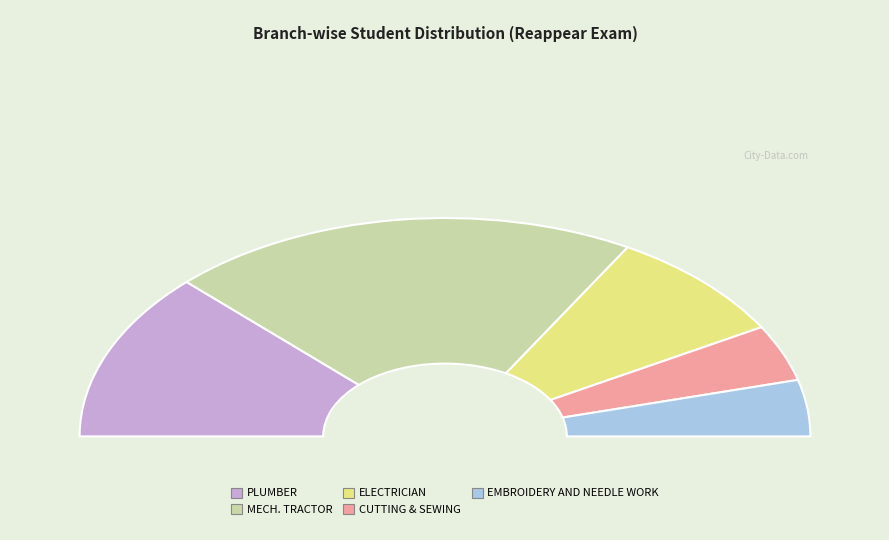

Rank the categories by value from lowest to highest.

CUTTING & SEWING, EMBROIDERY AND NEEDLE WORK, ELECTRICIAN, PLUMBER, MECH. TRACTOR